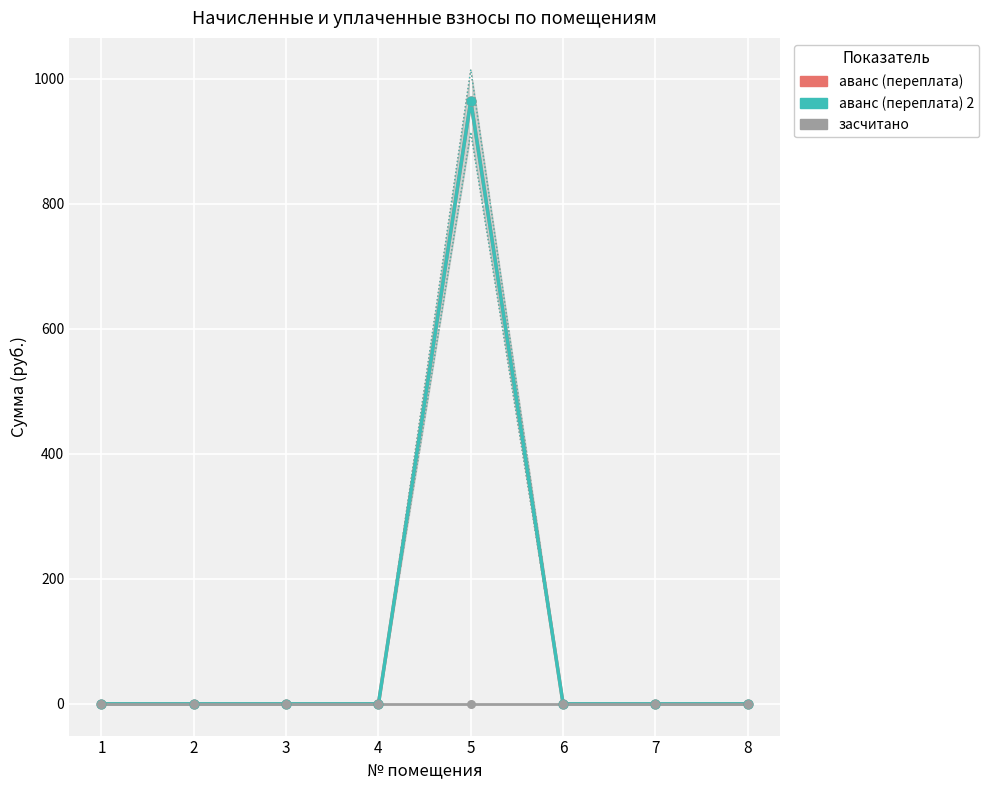

Which series contains the highest Y value?

аванс (переплата)